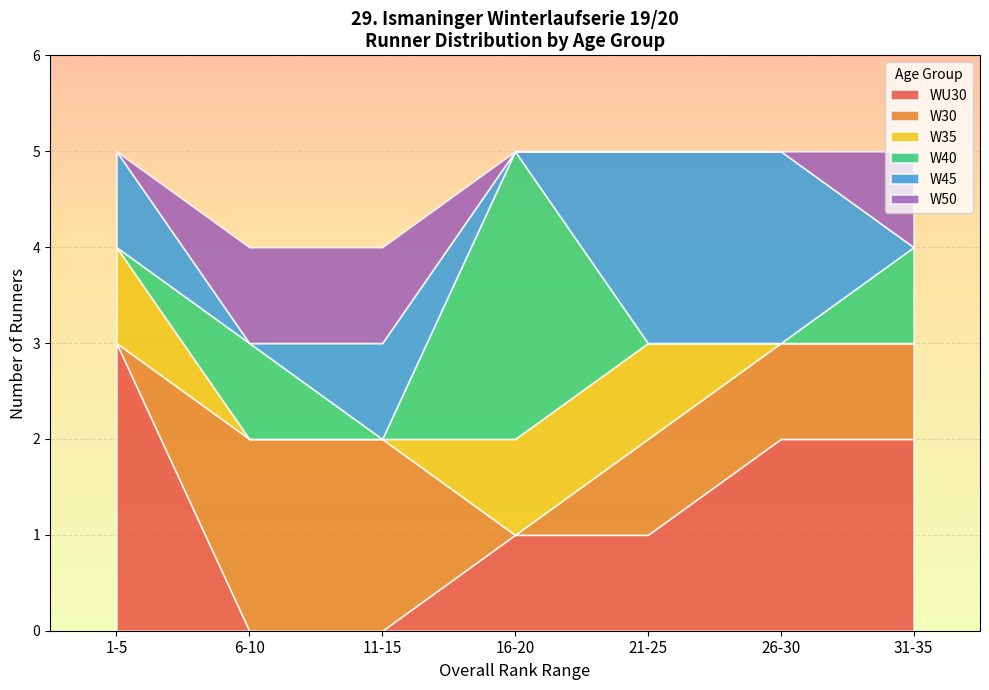

What is the total value across all series at 31-35?

5